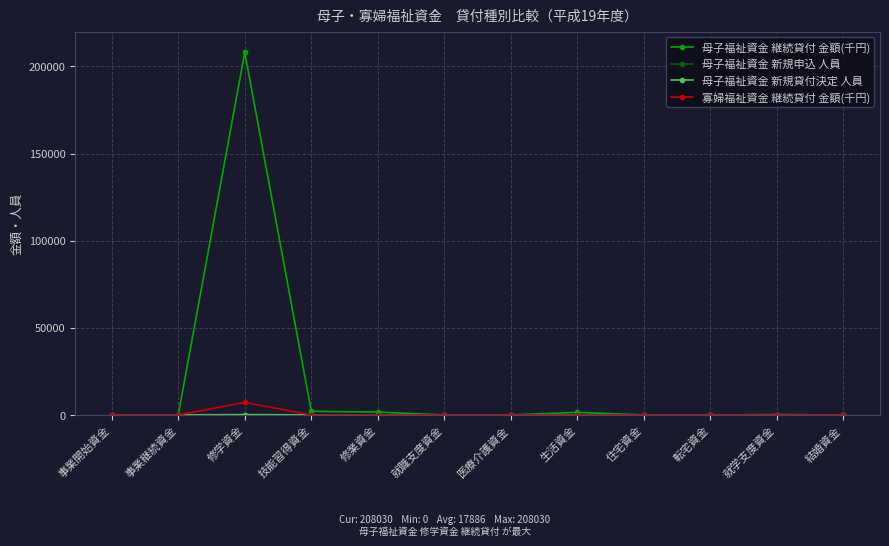

Is this an area chart (filled region under the line)?

No